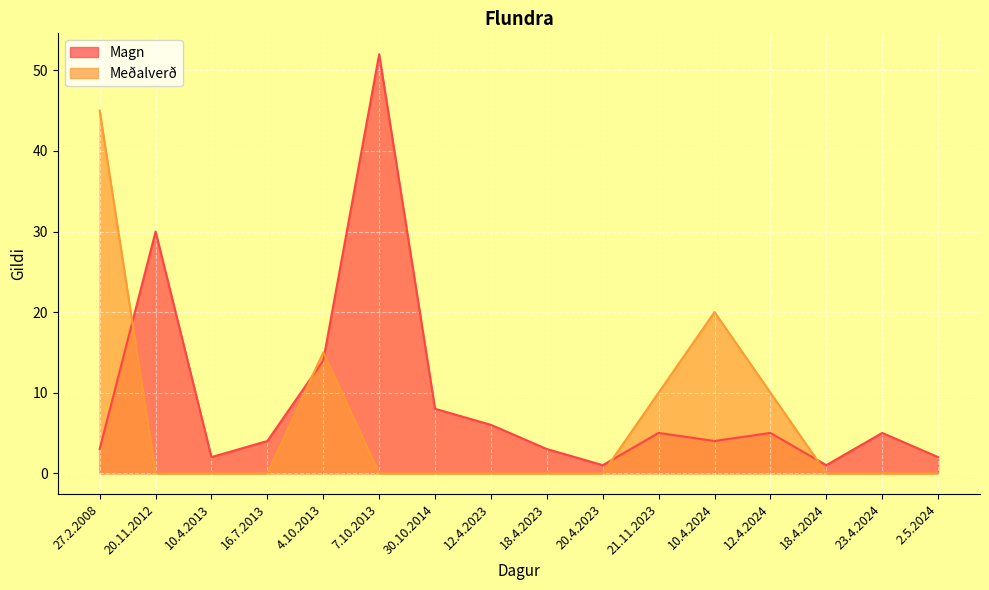

At which category does the chart reach its peak across all series?

7.10.2013